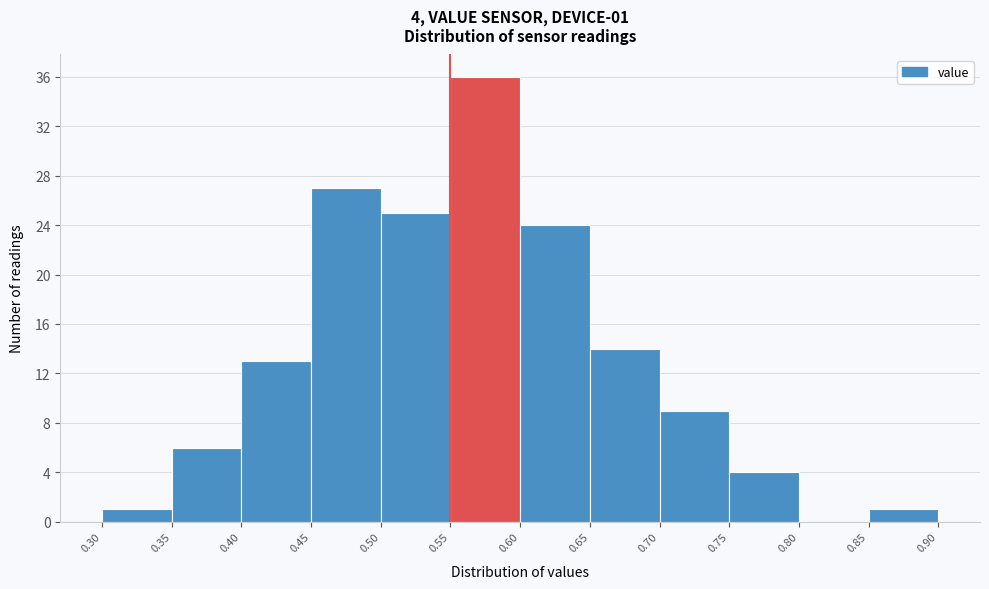

Over which range of the x-axis is the bar tallest?

0.55 to 0.60